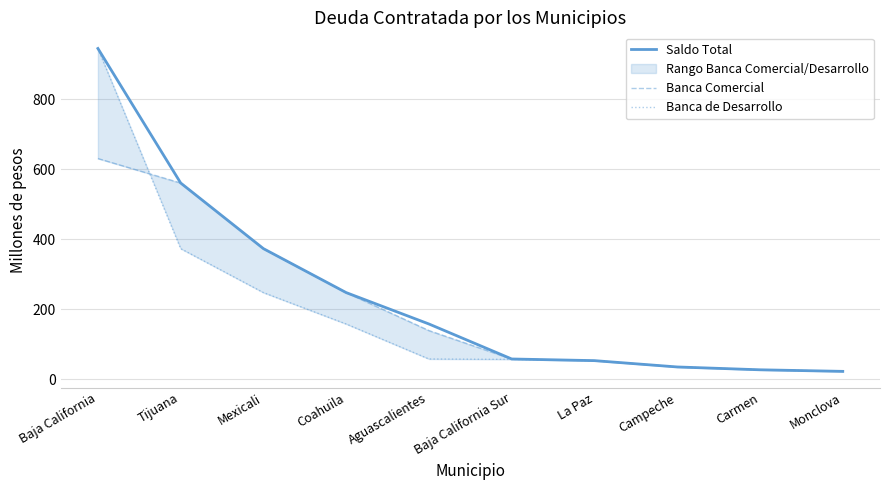

What is the difference between the maximum and minimum values in the Banca de Desarrollo series?

923.2